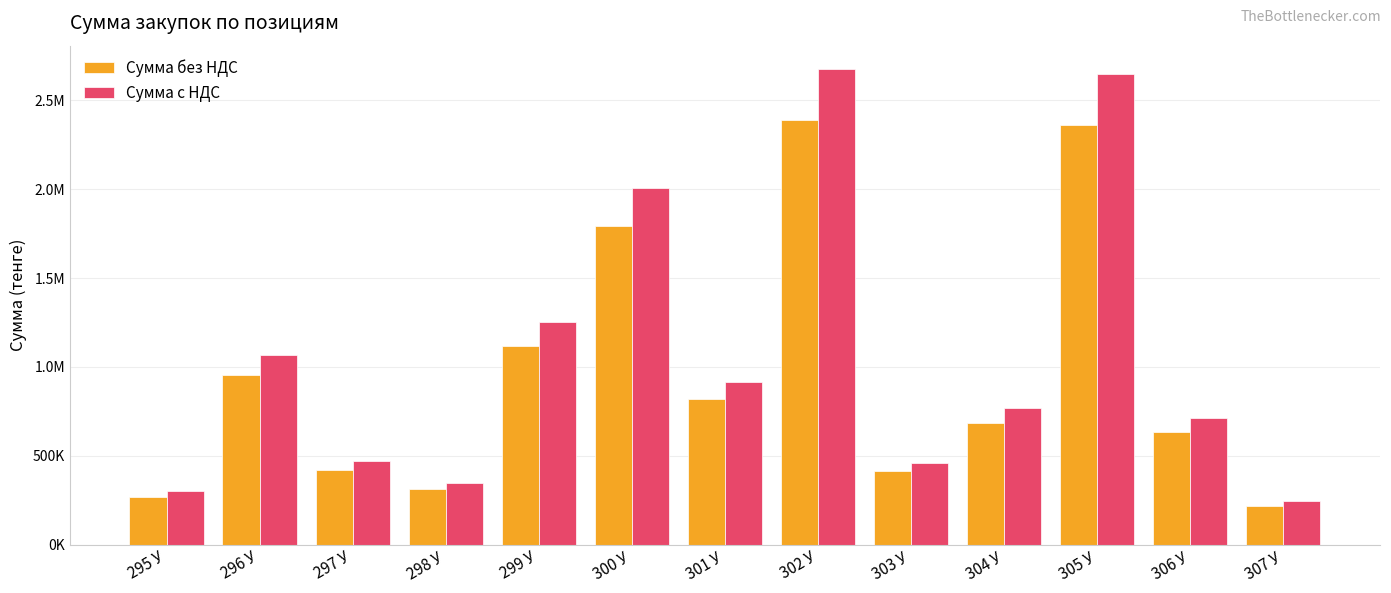

Rank the series at 295 У from lowest to highest value.

Сумма без НДС, Сумма с НДС